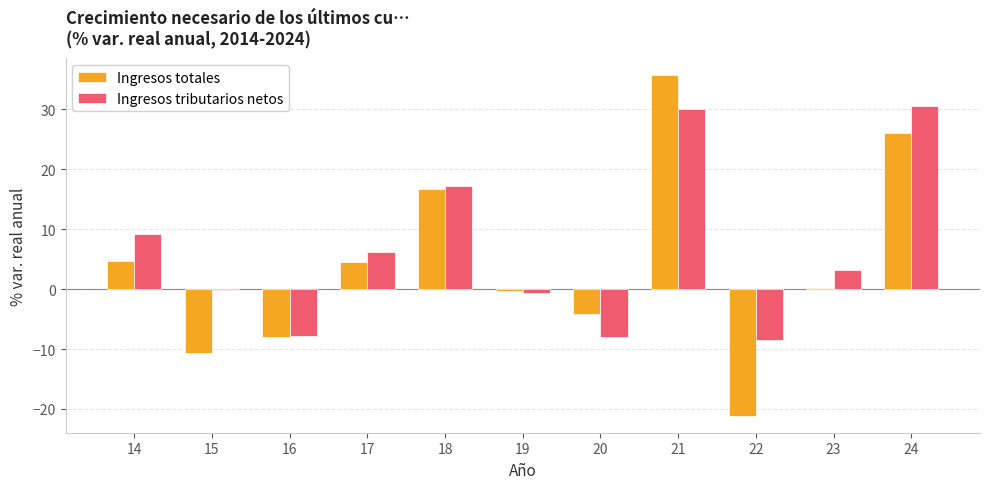

The Ingresos totales series shows -0.4 at 19. True or false?

True